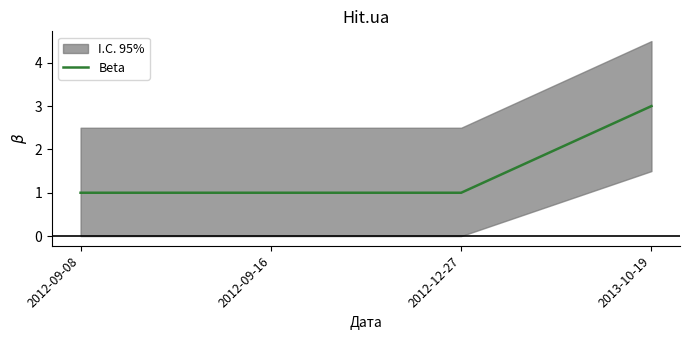

Reading right to left, transcribe all the data shown in this chart.

3	1	1	1